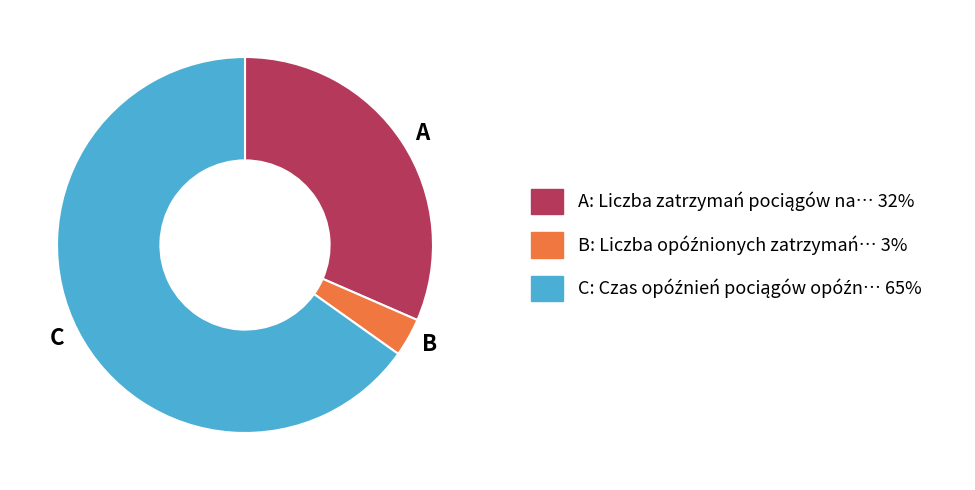

How many slices are in this pie chart?

3